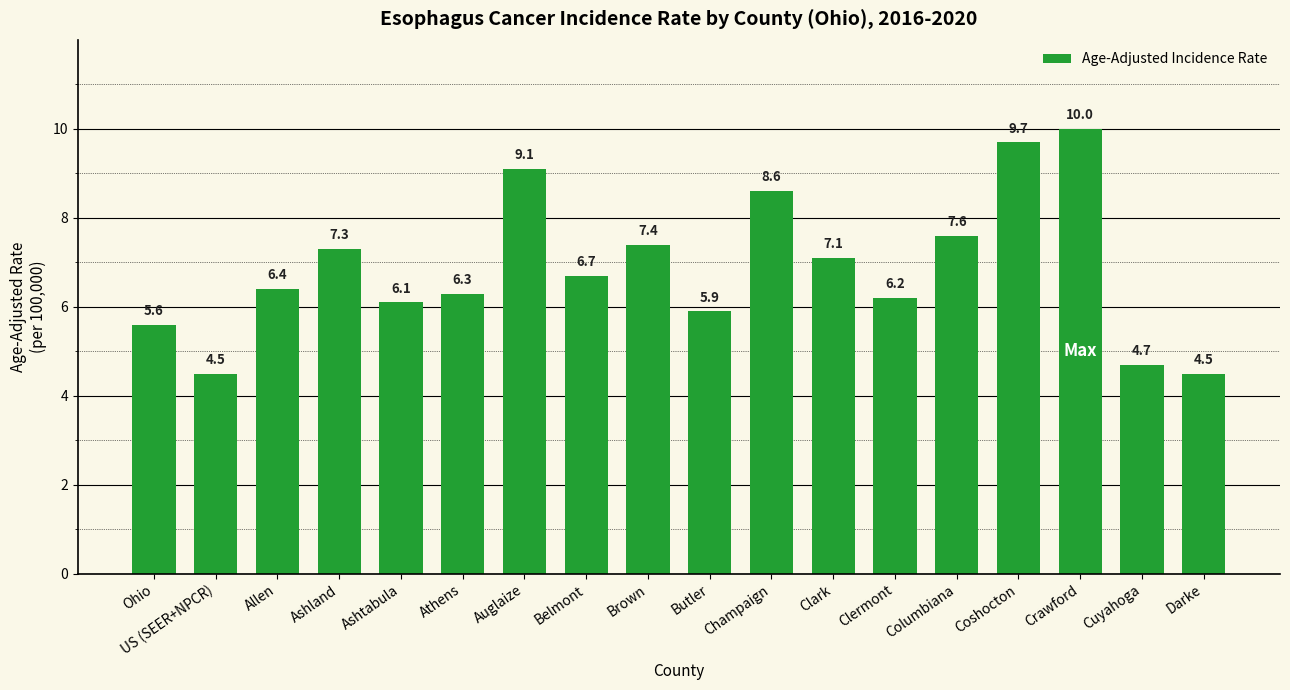

Is it true that the value at Belmont is 6.7?

True